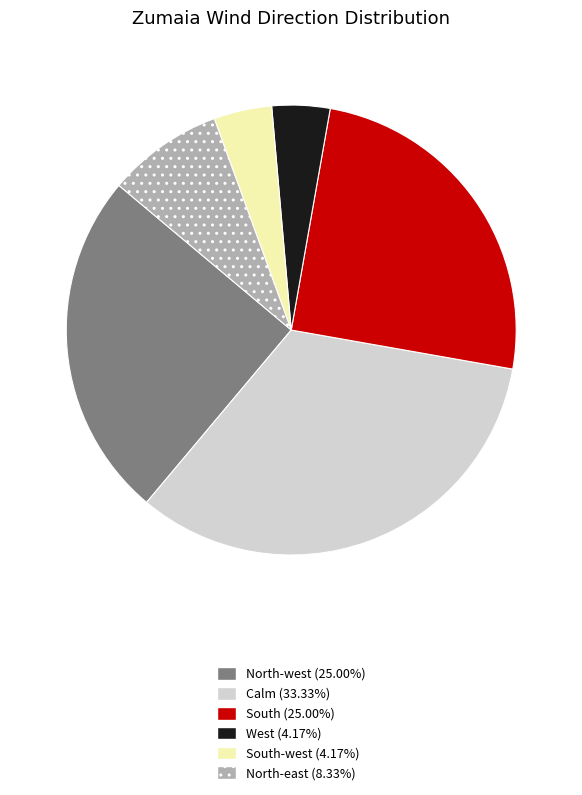

Does any single category account for the majority?

No